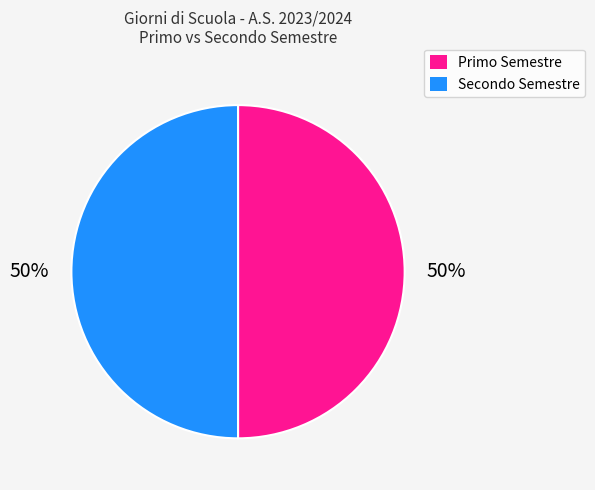

To the nearest percent, what is the average slice percentage?

50%